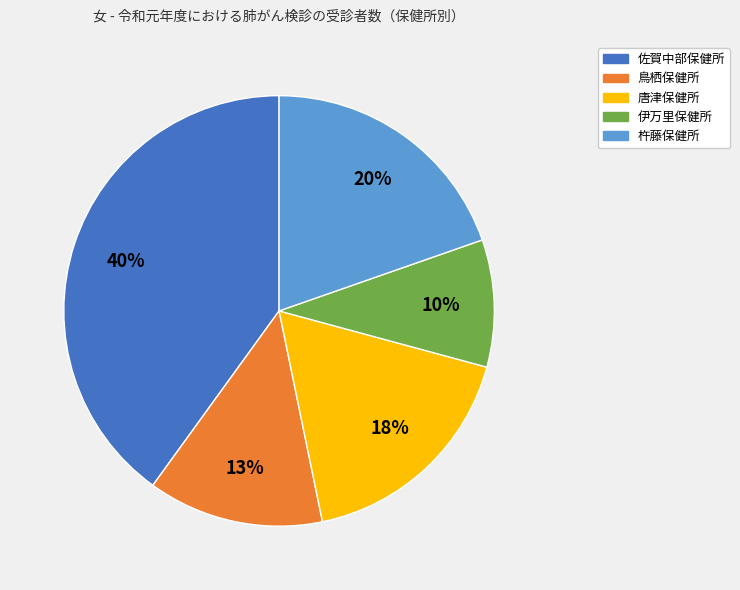

What is the largest slice in the pie chart?

佐賀中部保健所